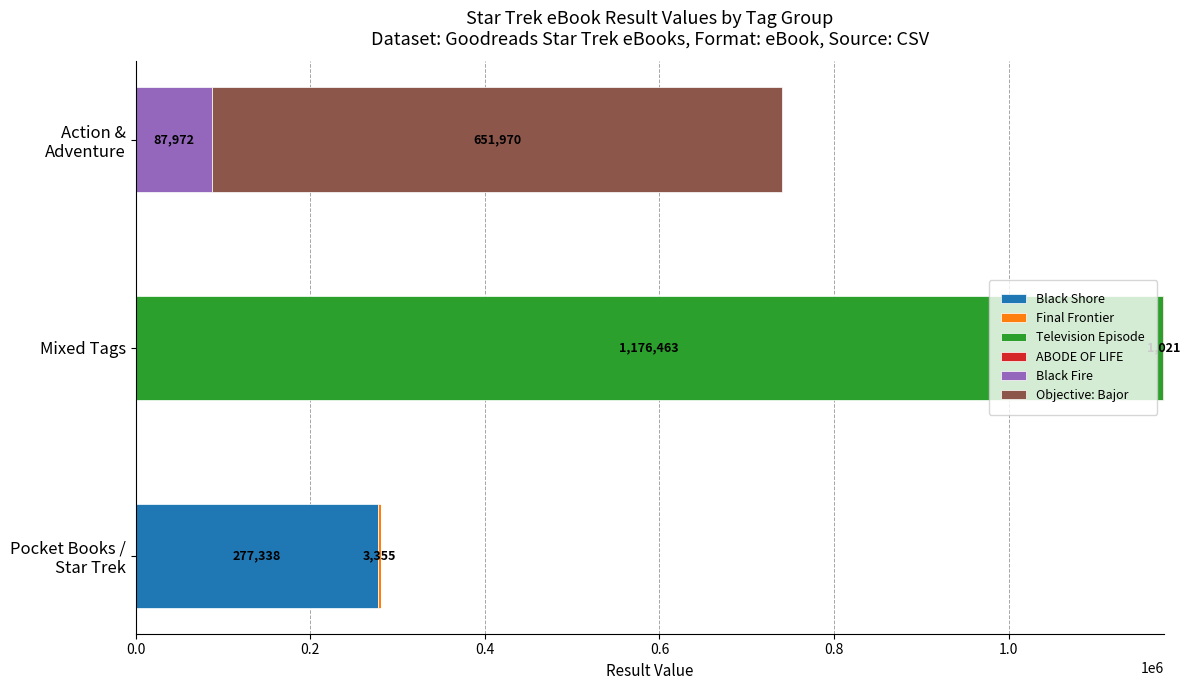

At which category is the sum across all series the highest?

Mixed Tags